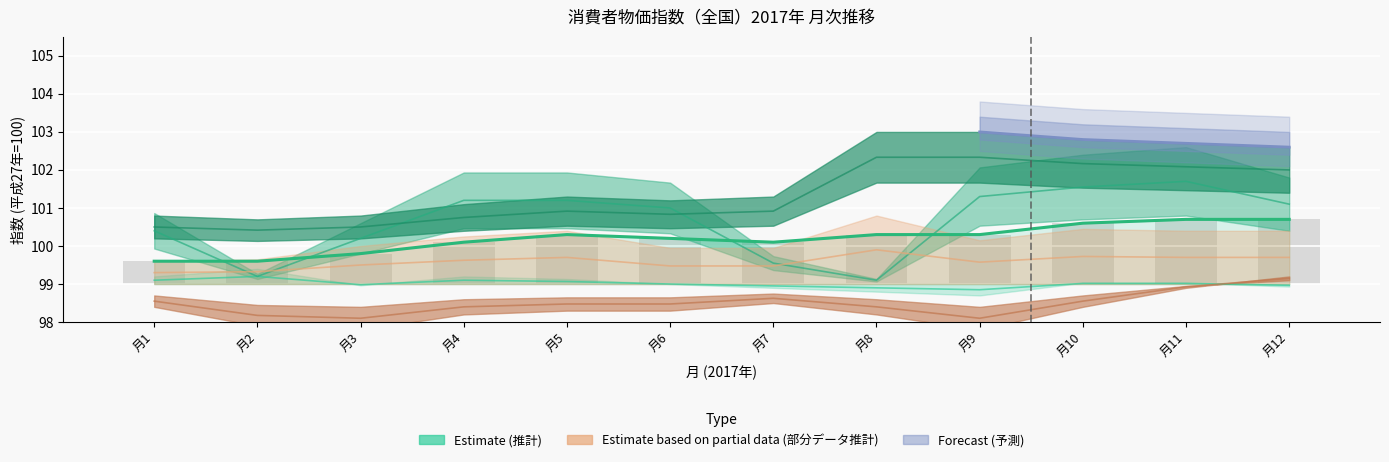

What is the value of the 生鮮除く総合 (Estimate) bar at the 9th from the left?

100.3